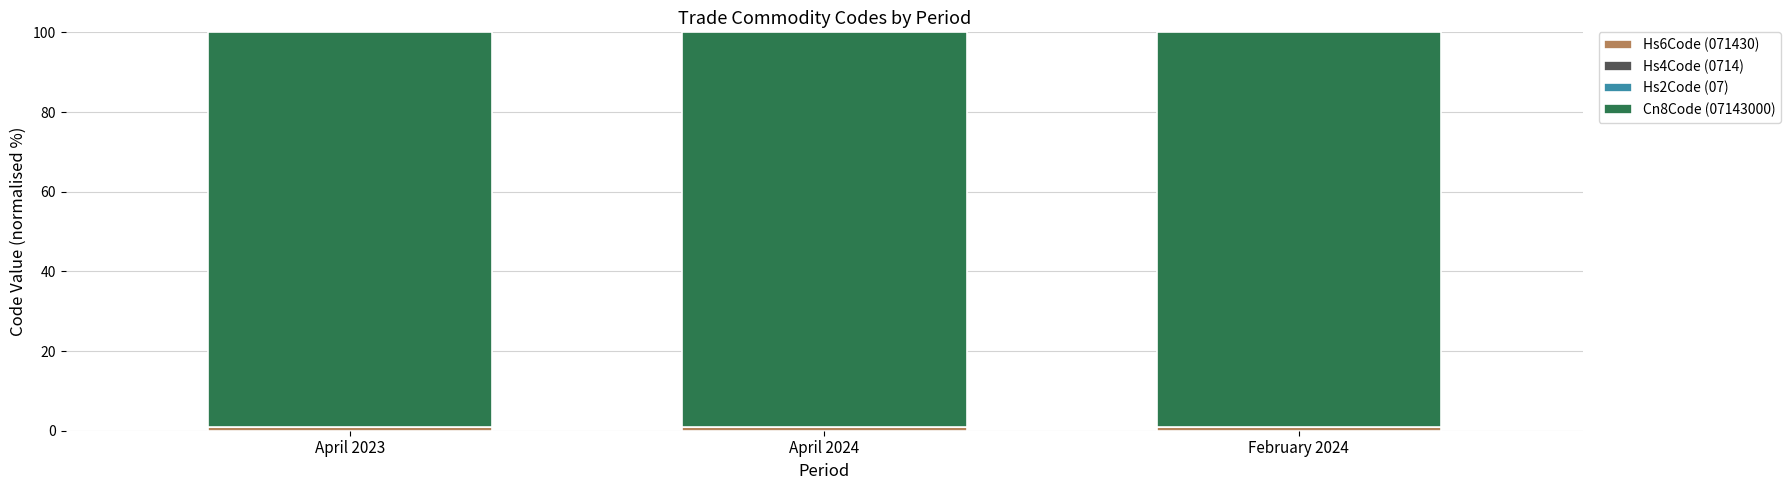

Which series has the largest range (max minus min)?

Hs6Code (071430)